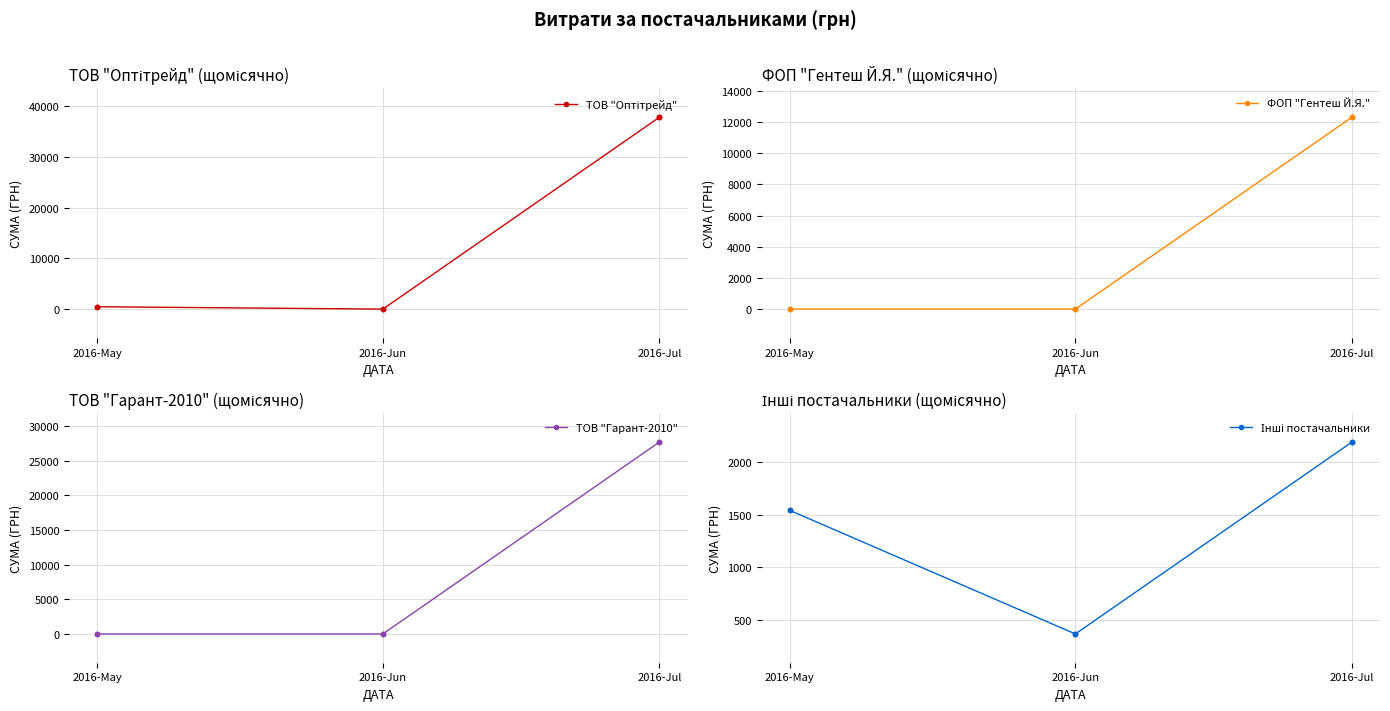

Which series reaches the minimum Y coordinate?

ТОВ "Оптітрейд"